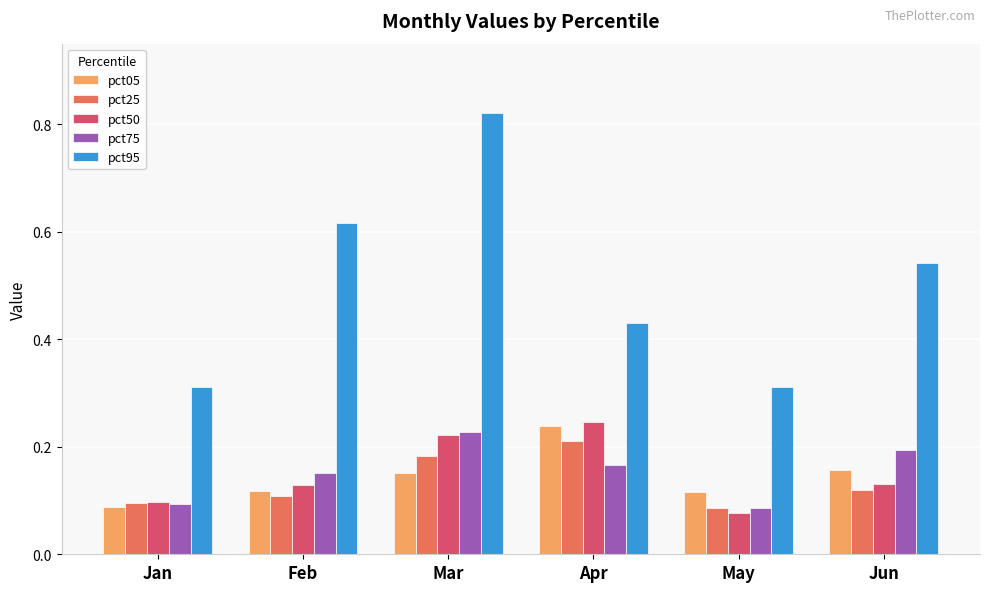

Which series has the largest total across all categories?

pct95